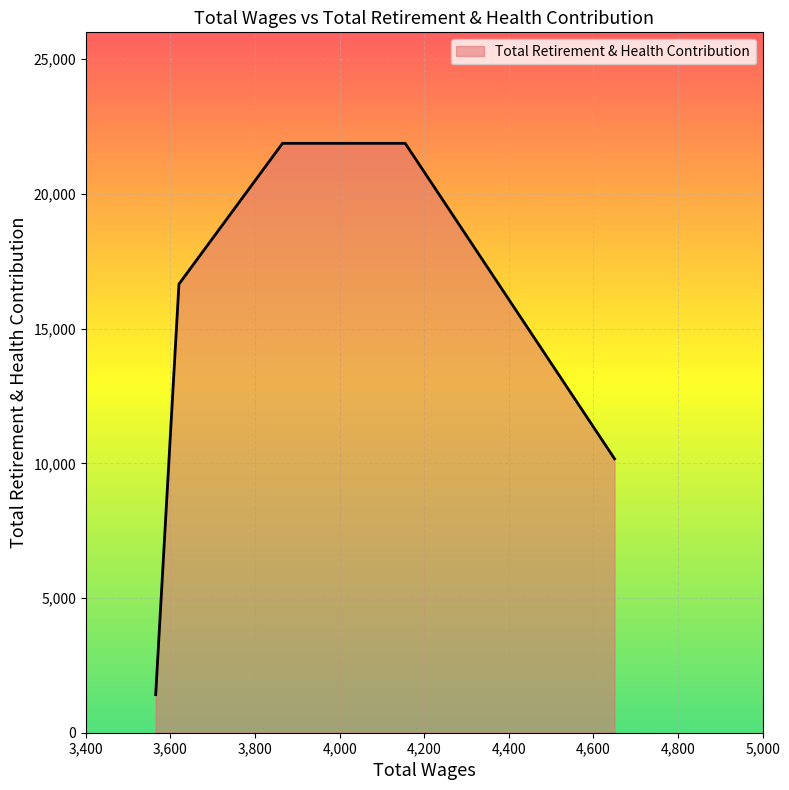

What is the difference between the maximum and minimum values?

20467